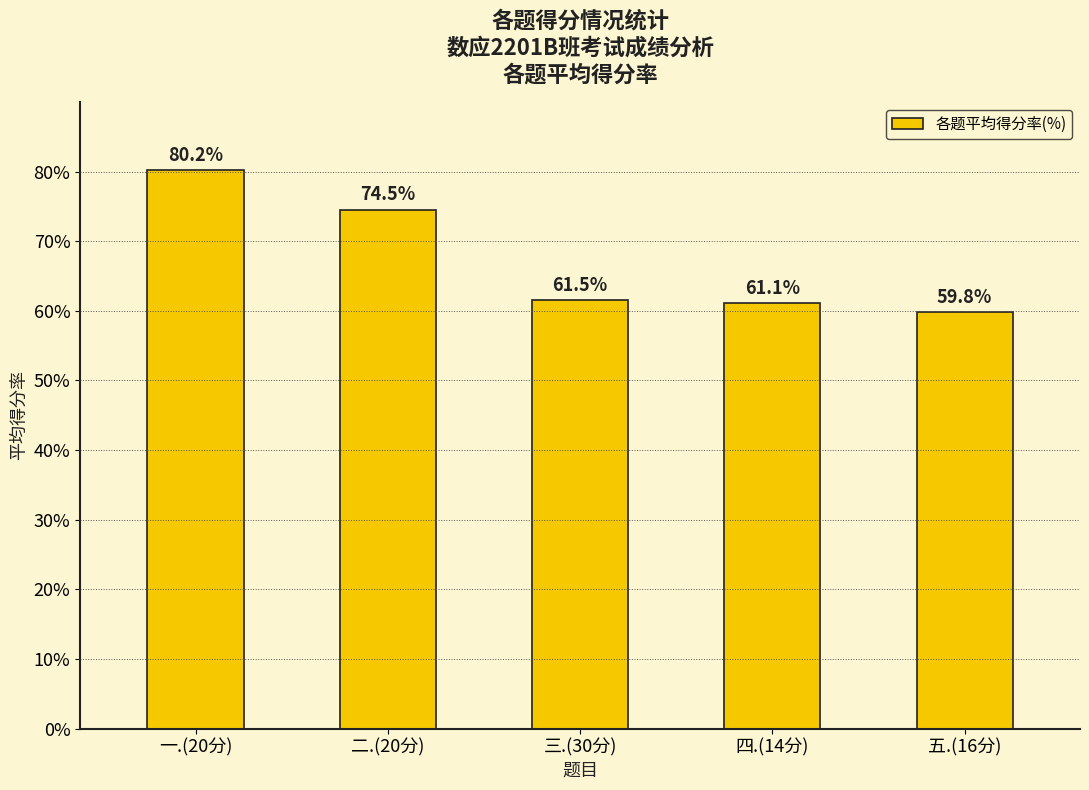

How many series are shown in this chart?

1